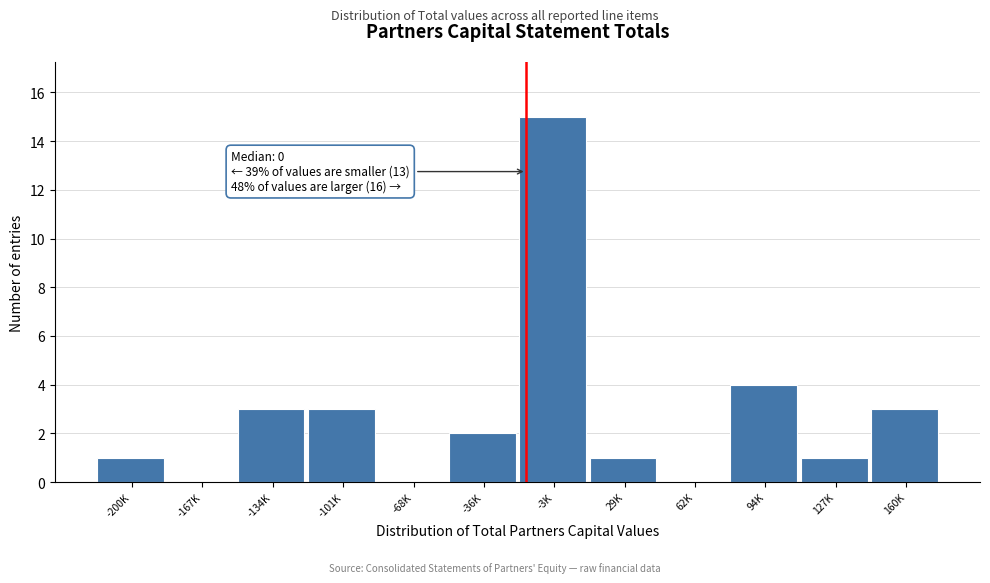

Reading left to right, transcribe all the data shown in this chart.

-200K=1	-167K=0	-134K=3	-101K=3	-68K=0	-36K=2	-3K=15	29K=1	62K=0	94K=4	127K=1	160K=3